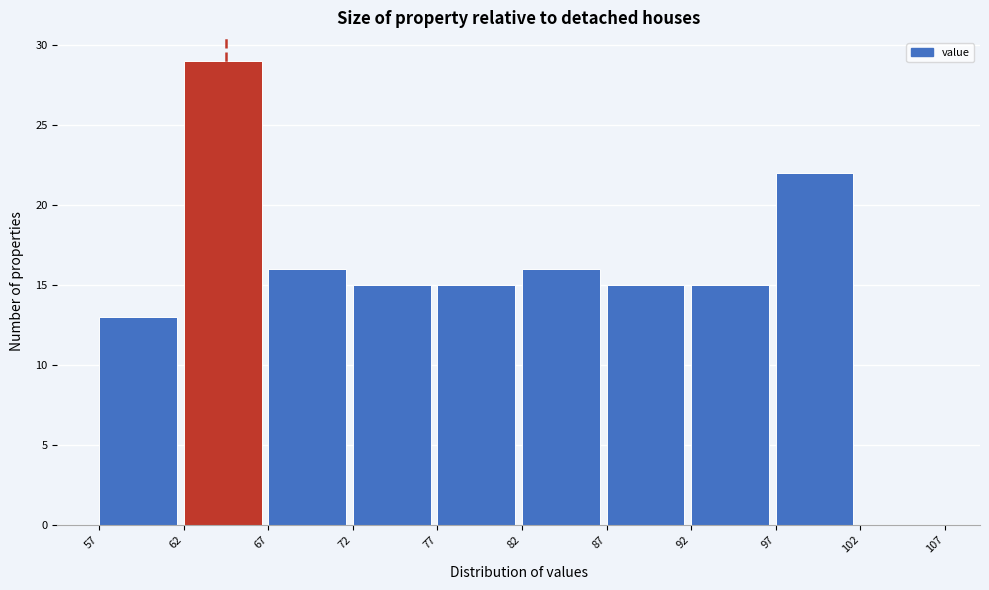

Over which range of the x-axis is the bar tallest?

62 to 67